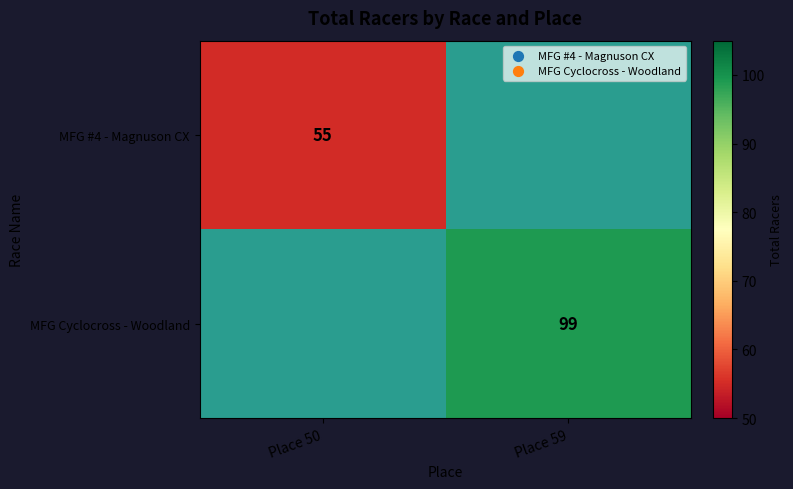

What is the maximum value shown in the chart?

99